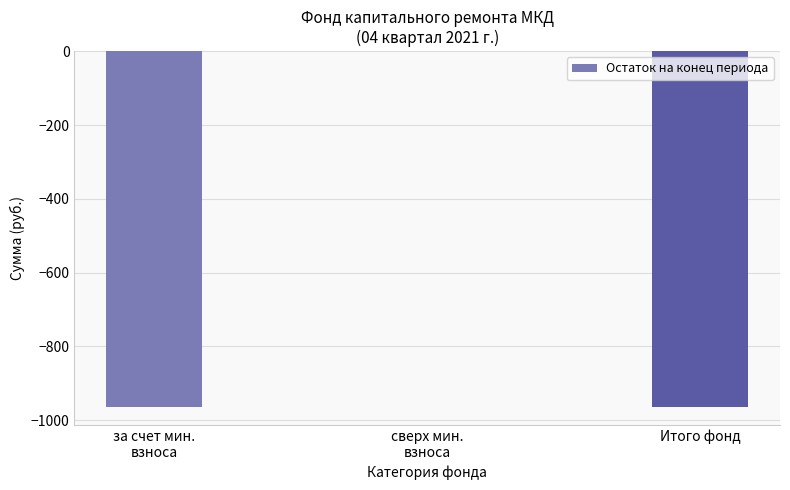

Reading left to right, transcribe all the data shown in this chart.

-964.2	0.0	-964.2